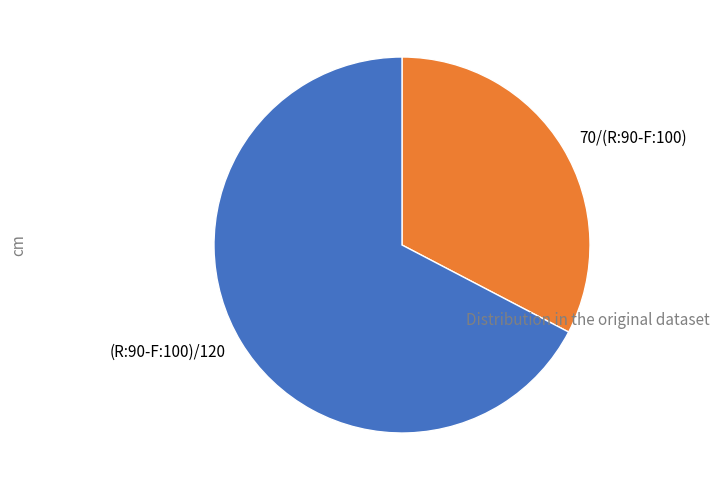

The 70/(R:90-F:100) slice represents 33% of the pie. True or false?

True